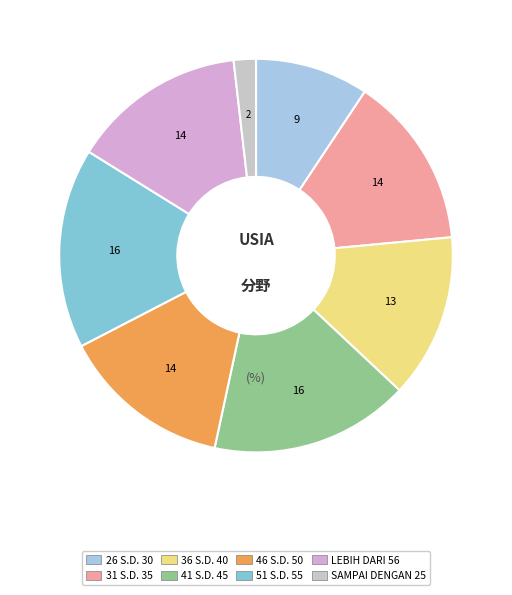

How many segments does this pie chart have?

8